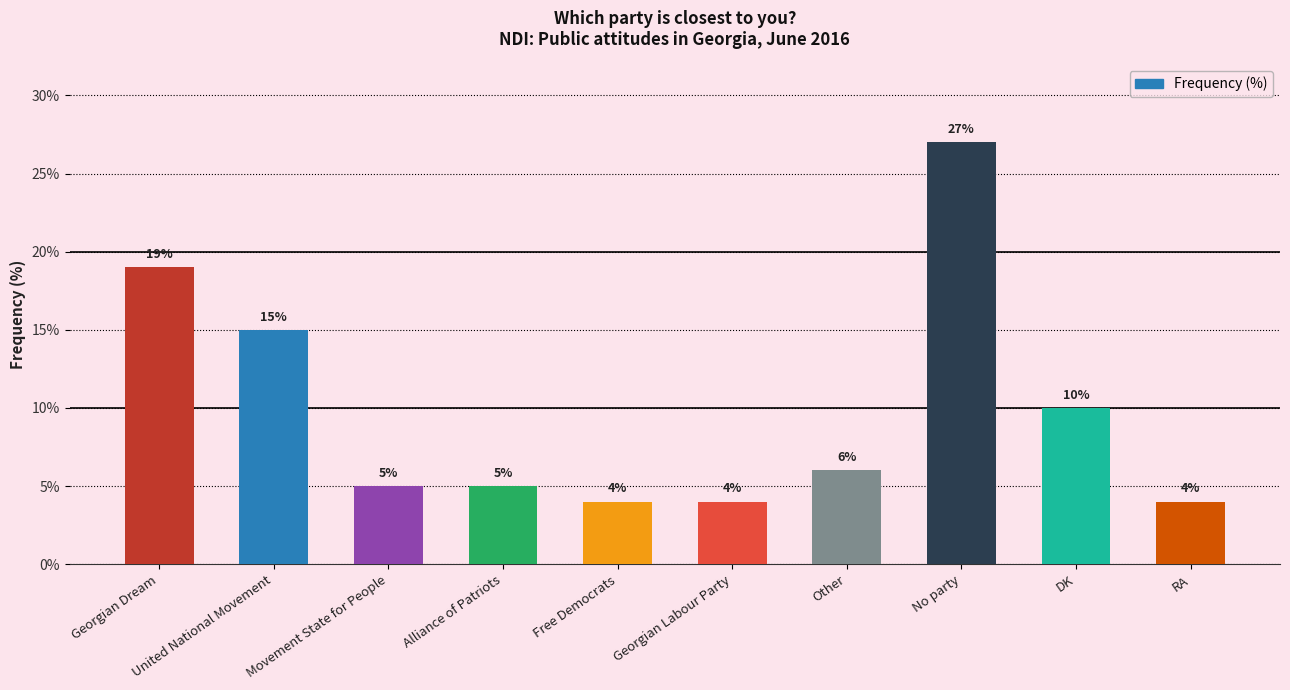

What is the difference between the values at Free Democrats and Georgian Dream?

15